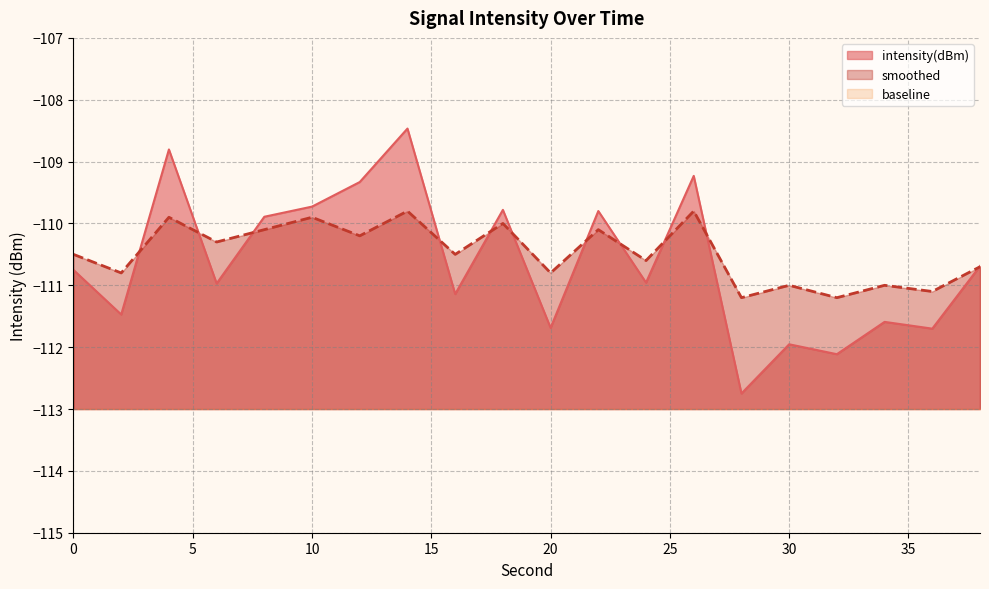

Which series has the widest spread of values?

intensity(dBm)